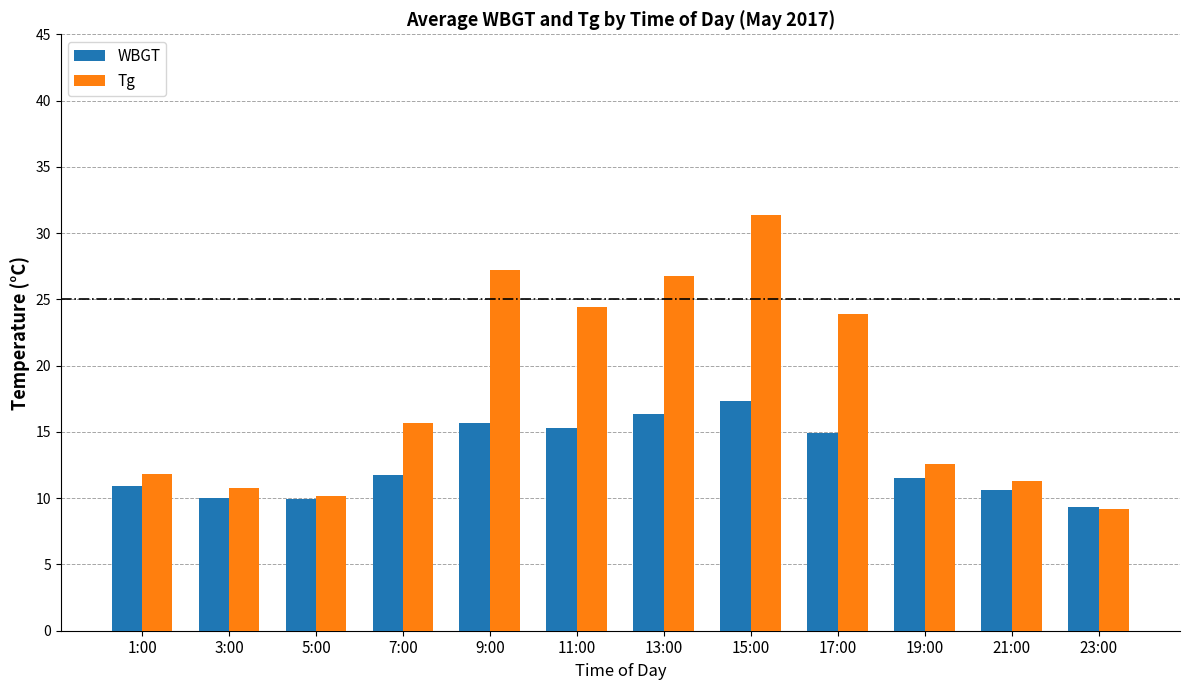

How many values in the Tg series exceed 15?

6